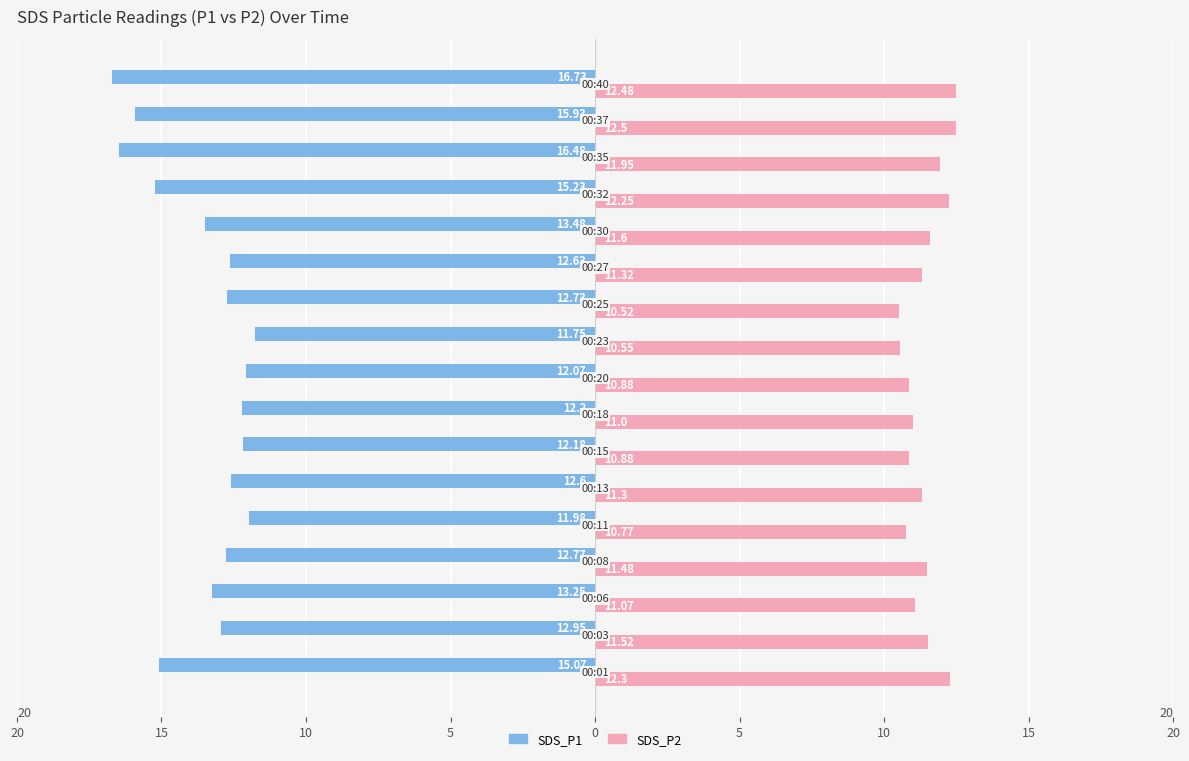

Which series has the largest range (max minus min)?

SDS_P1